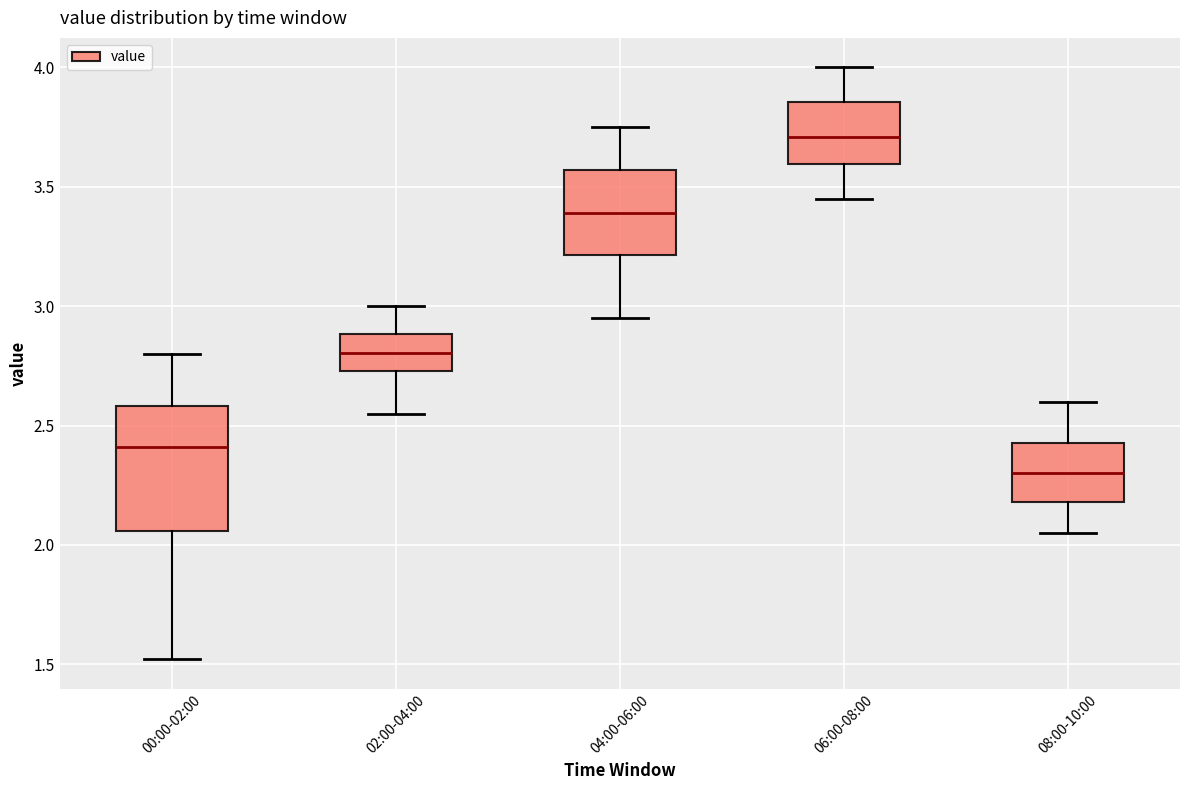

Which box is the tallest, from its lower edge to its upper edge?

00:00-02:00